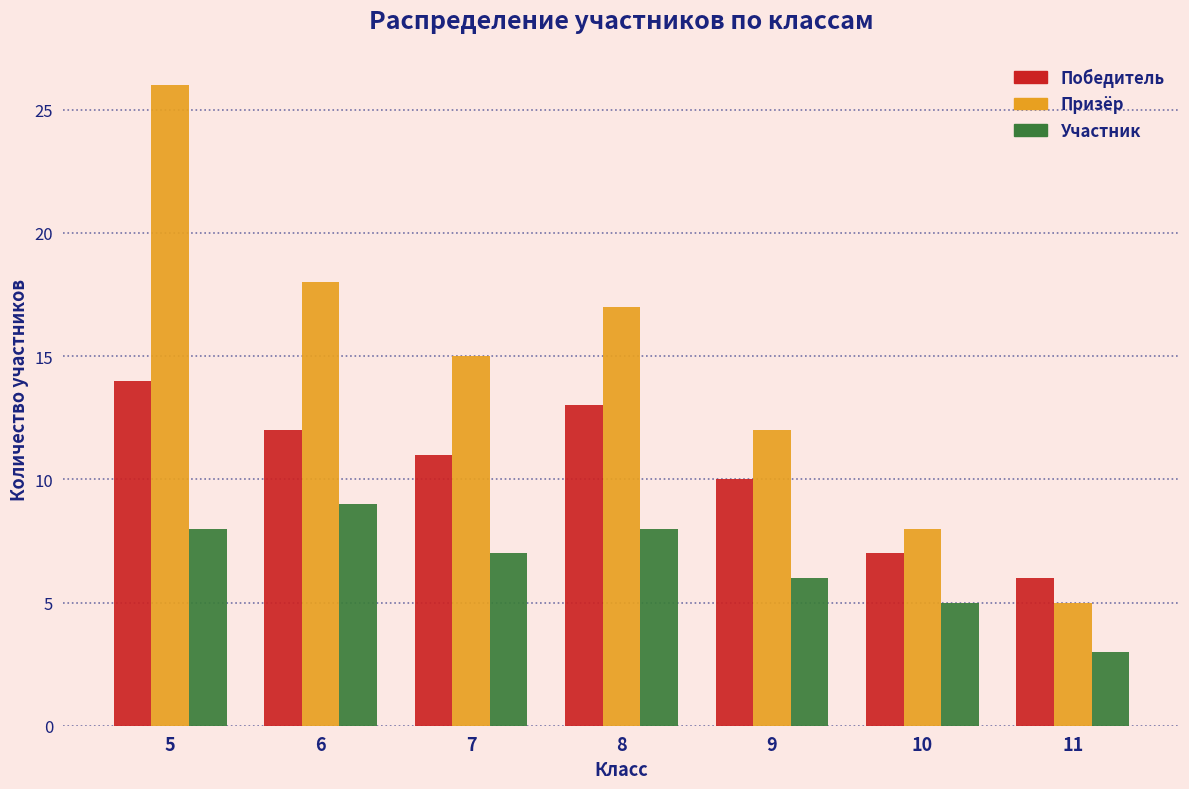

Reading left to right, list all the values displayed in this chart.

Победитель: 14	12	11	13	10	7	6
Призёр: 26	18	15	17	12	8	5
Участник: 8	9	7	8	6	5	3